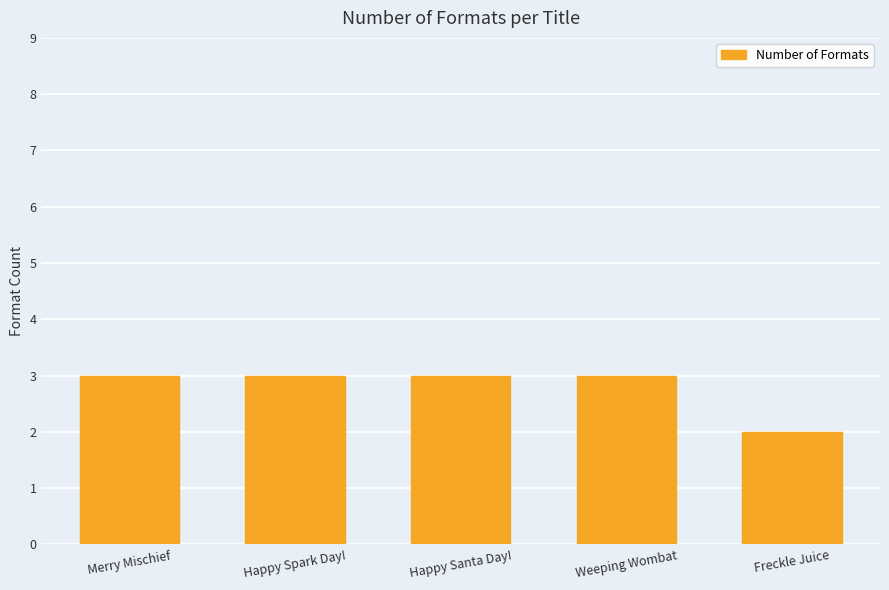

At which label is the value closest to 2?

Freckle Juice